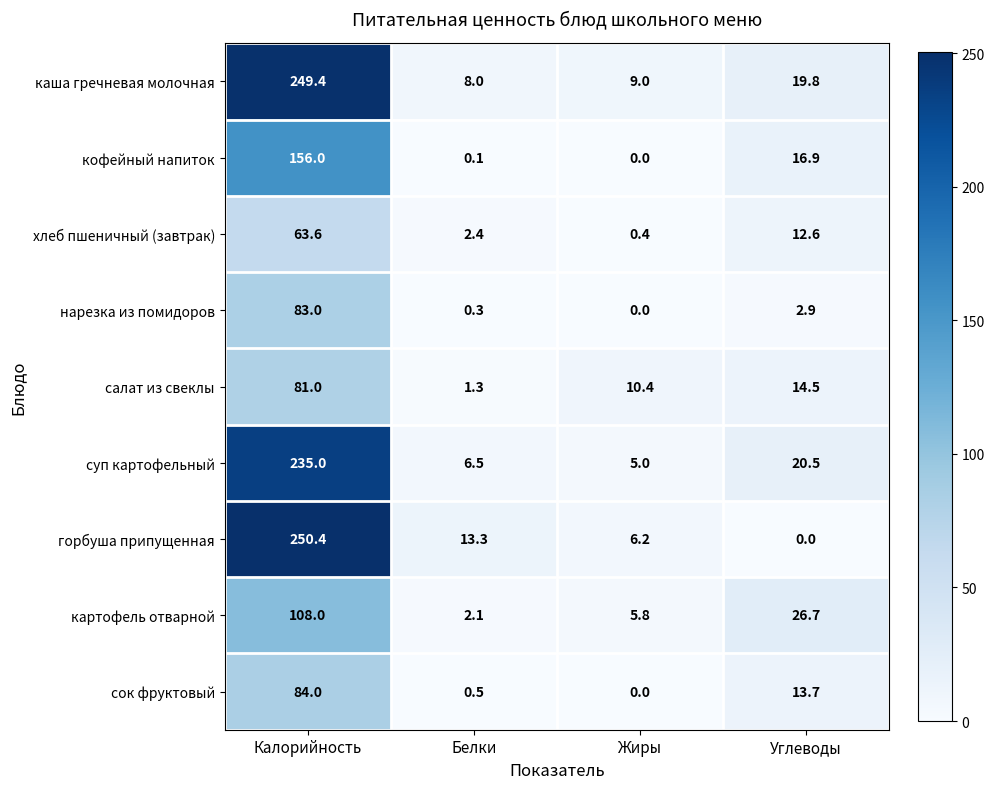

At Углеводы, list the series in order from largest to smallest.

картофель отварной, суп картофельный, каша гречневая молочная, кофейный напиток, салат из свеклы, сок фруктовый, хлеб пшеничный (завтрак), нарезка из помидоров, горбуша припущенная